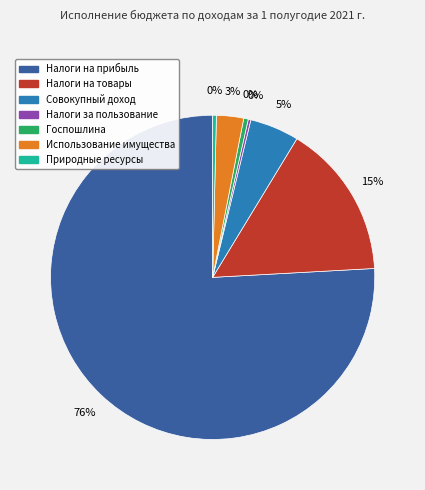

Is there any slice that represents more than half of the pie?

Yes